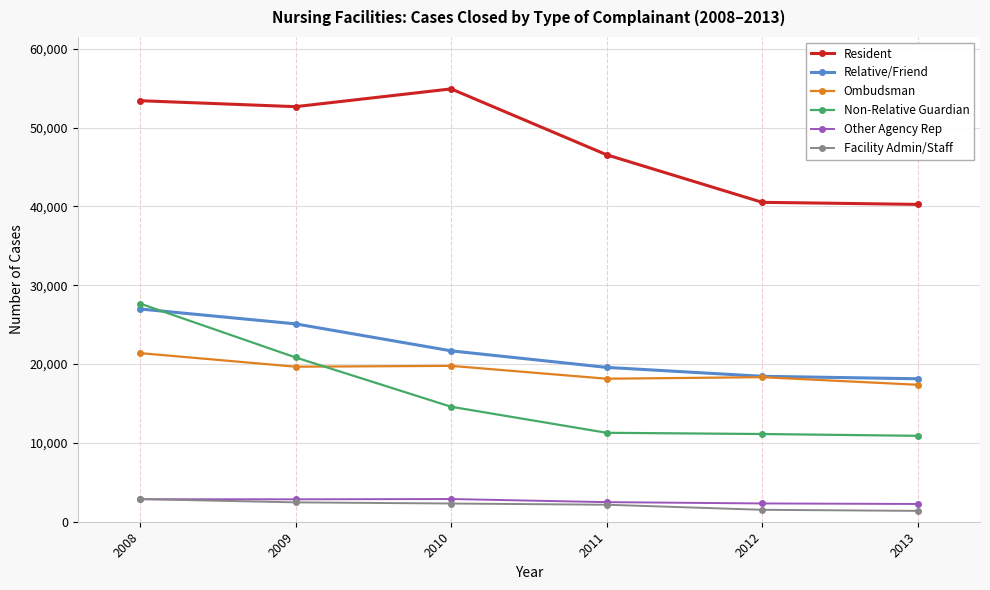

What is the greatest value displayed?

54898